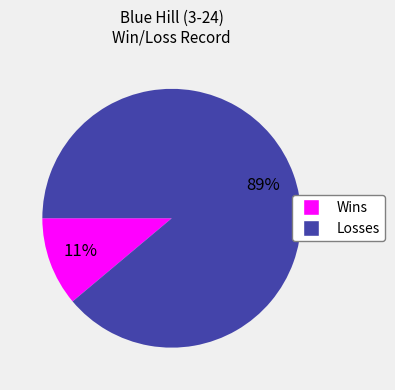

Rank the categories by value from highest to lowest.

Losses, Wins